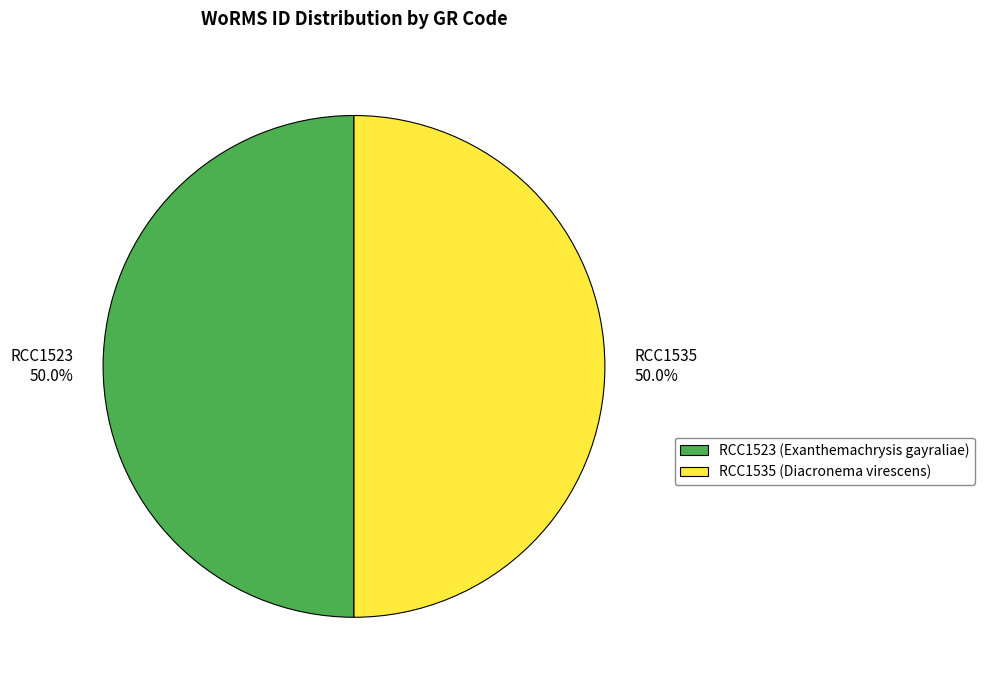

What is the ratio of the value at RCC1535 to the value at RCC1523?

1.0